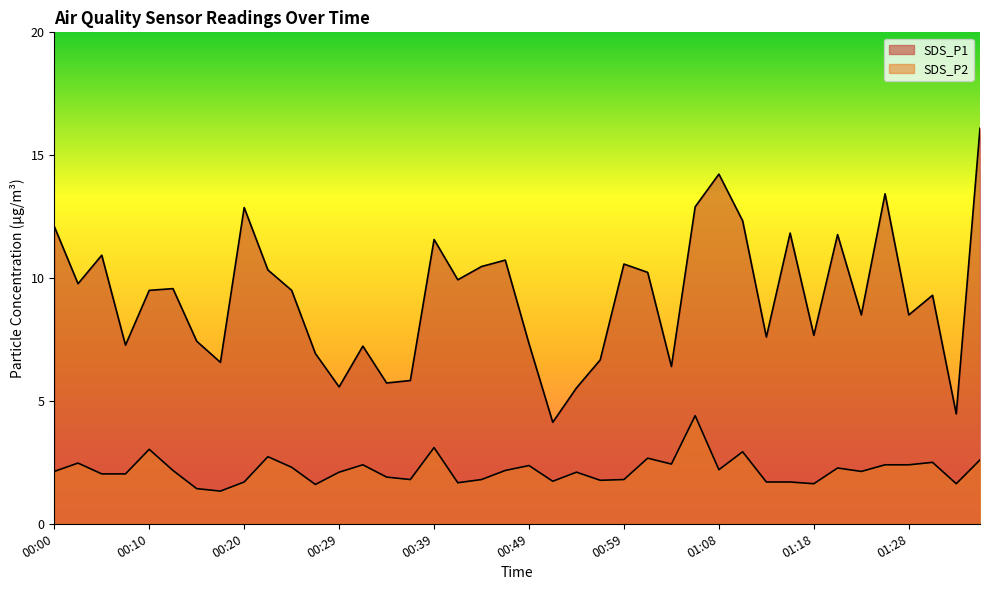

At which category does the chart reach its peak across all series?

01:35